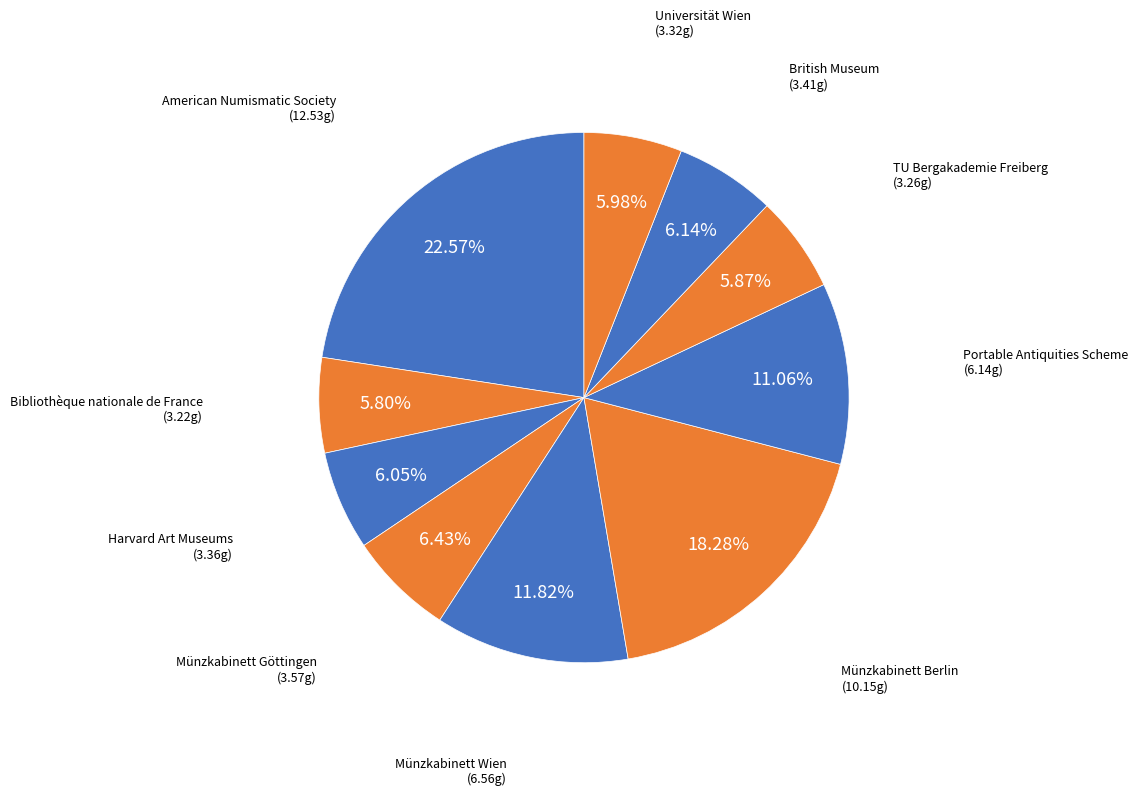

Which slice is the largest?

American Numismatic Society